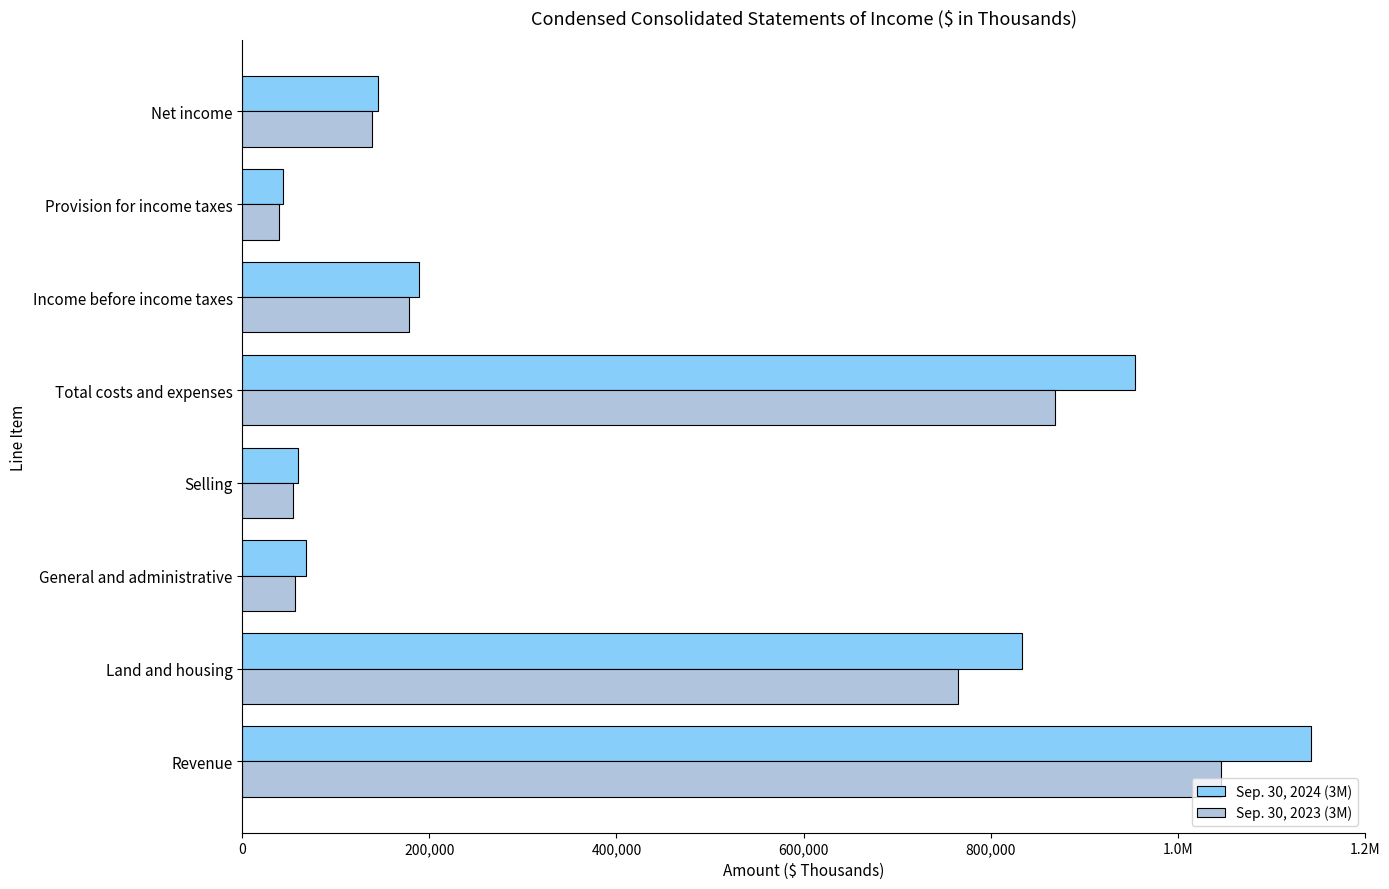

What are all the series names shown in the legend?

Sep. 30, 2024 (3M), Sep. 30, 2023 (3M)